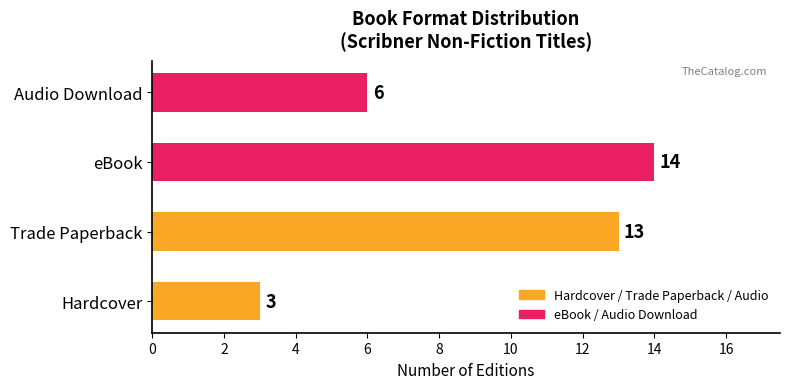

The value at Trade Paperback is 21. True or false?

False